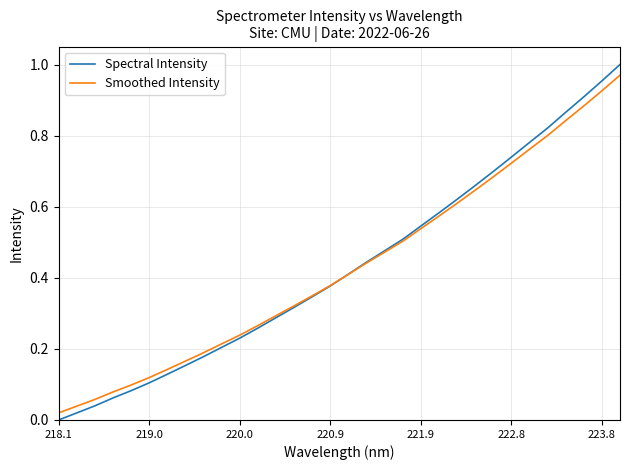

Which series has the largest range (max minus min)?

Spectral Intensity